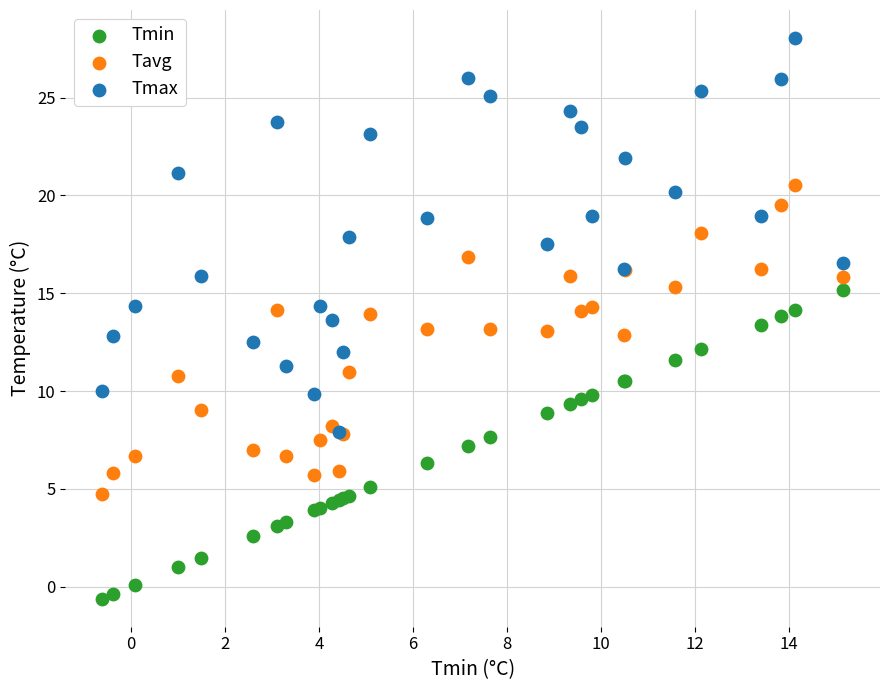

Which series has the widest spread of Y values?

Tmax